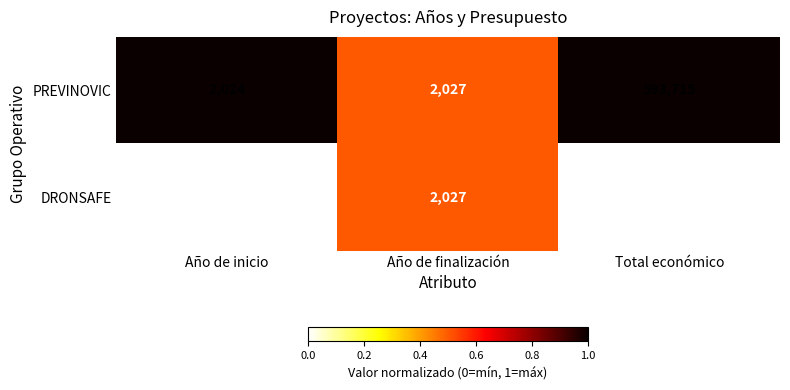

Is it true that PREVINOVIC equals 2024 at Año de inicio?

True